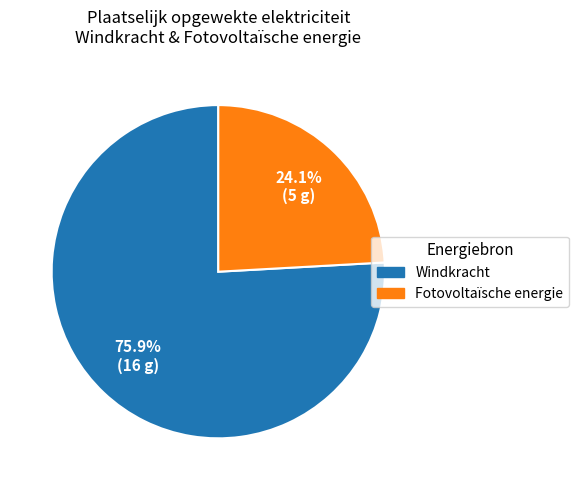

What percentage do Windkracht and Fotovoltaïsche energie together represent?

100.0%